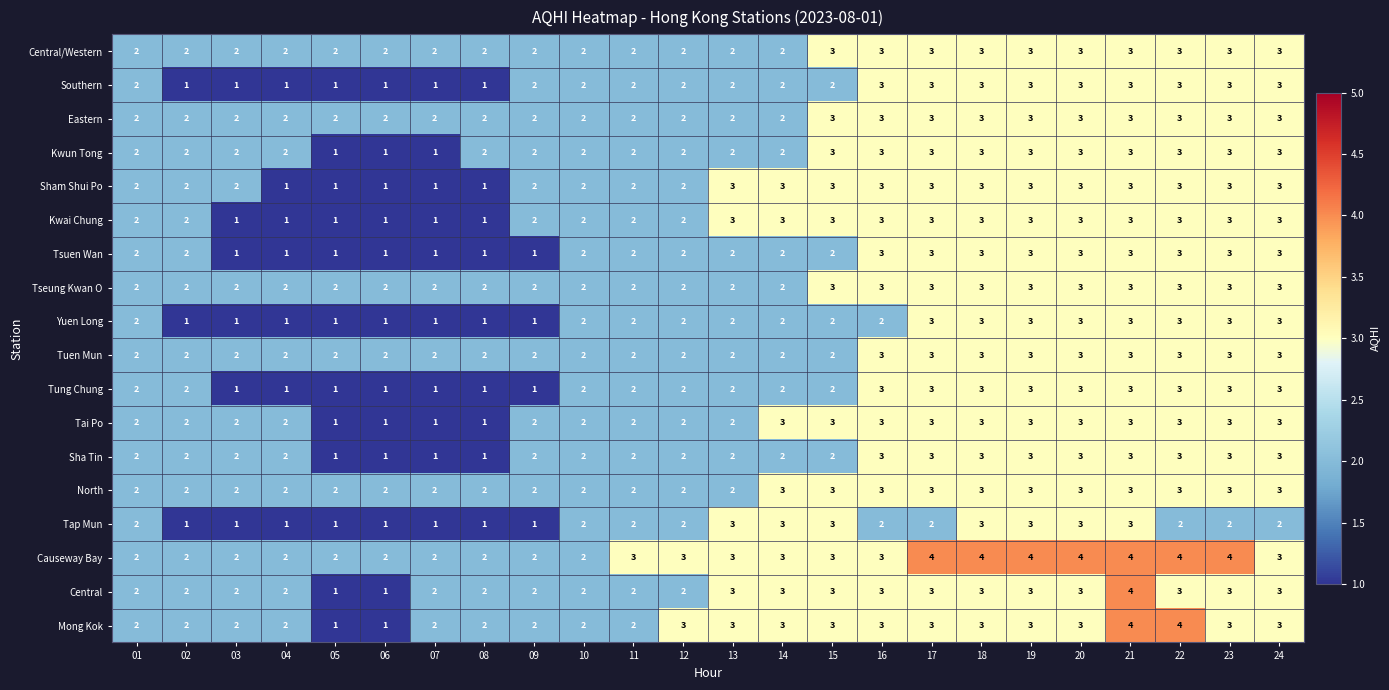

Count the Southern values in the range 1 to 3.

24